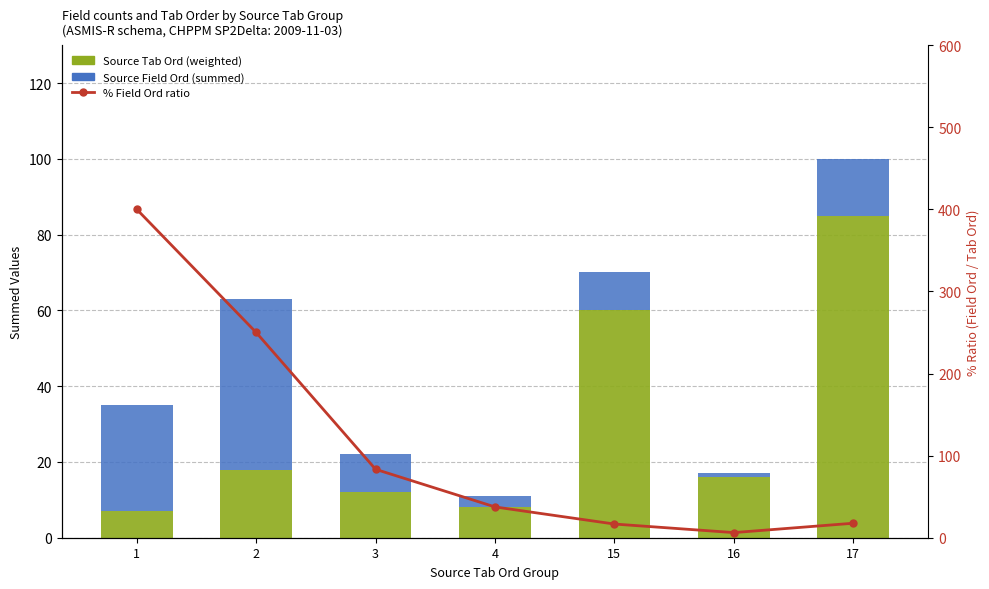

What is the sum of all Source Field Ord (summed) values?

112.0